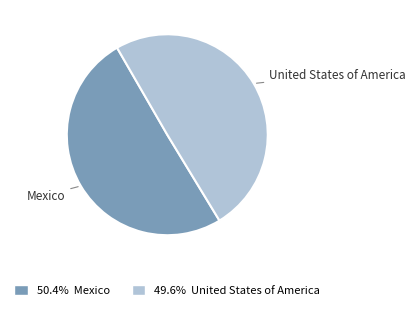

Does any single category account for the majority?

Yes